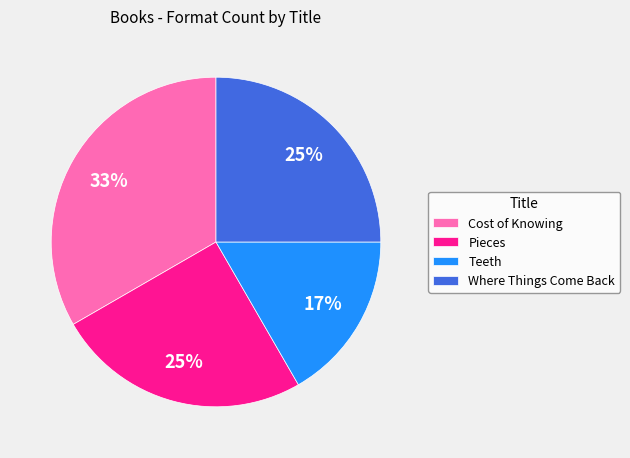

The Cost of Knowing slice represents 33% of the pie. True or false?

True